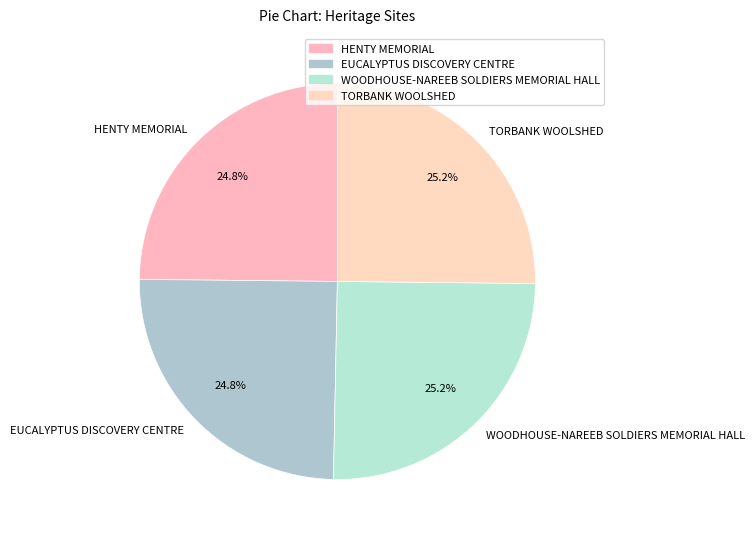

Does any single category account for the majority?

No